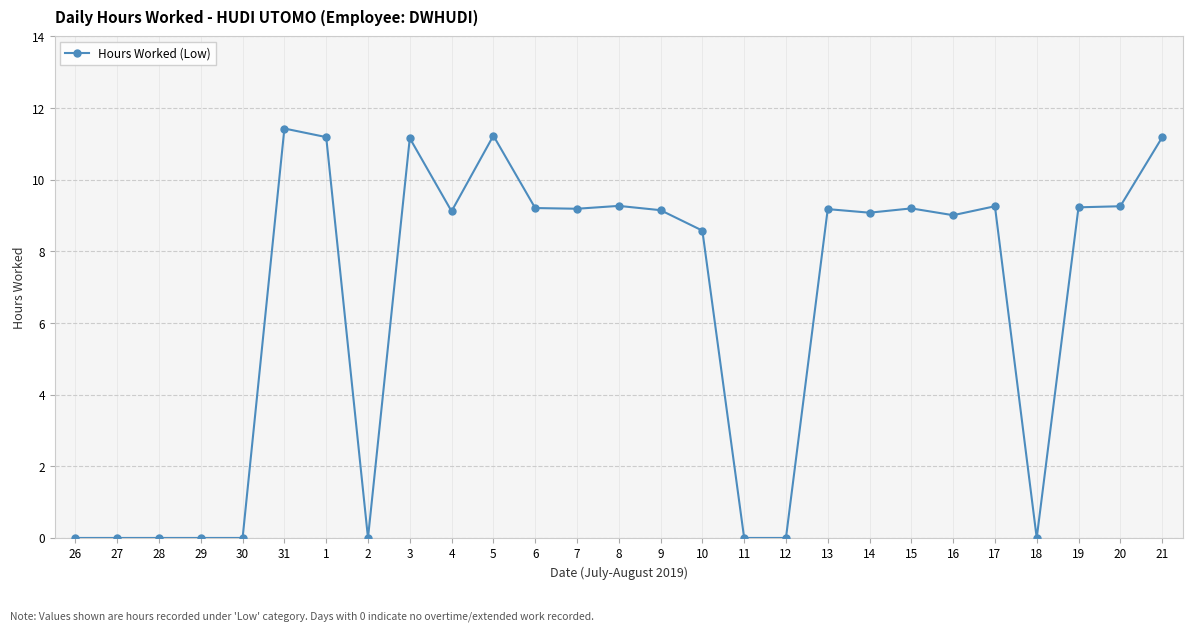

True or false: there are more than 2 points higher than both neighbors.

True